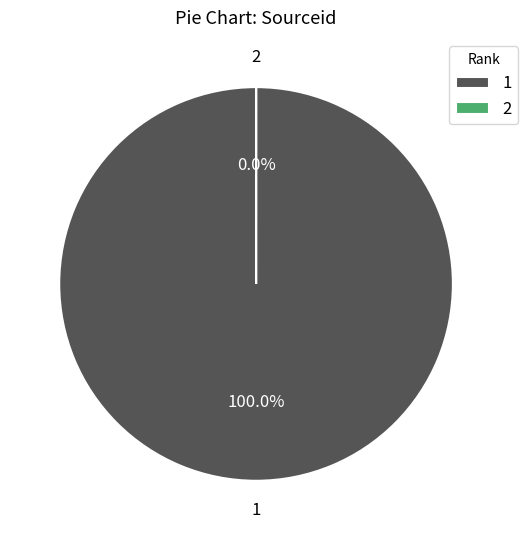

To the nearest percent, what is the difference between the largest and smallest slice percentages?

100%